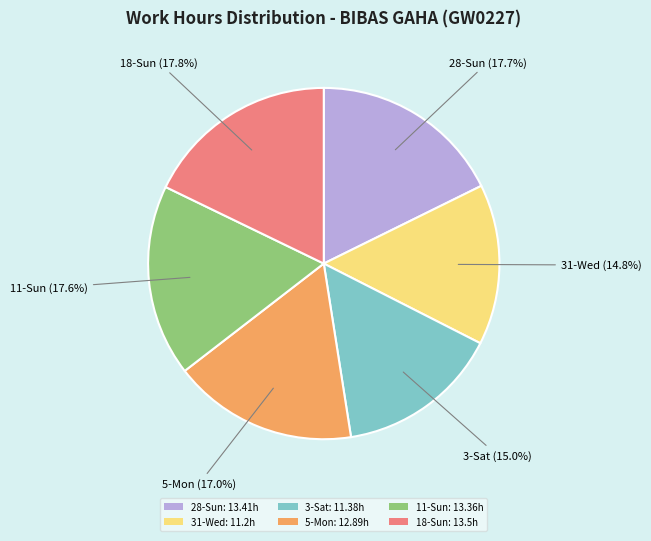

Which has a higher value, 3-Sat: 11.38h or 11-Sun: 13.36h?

11-Sun: 13.36h